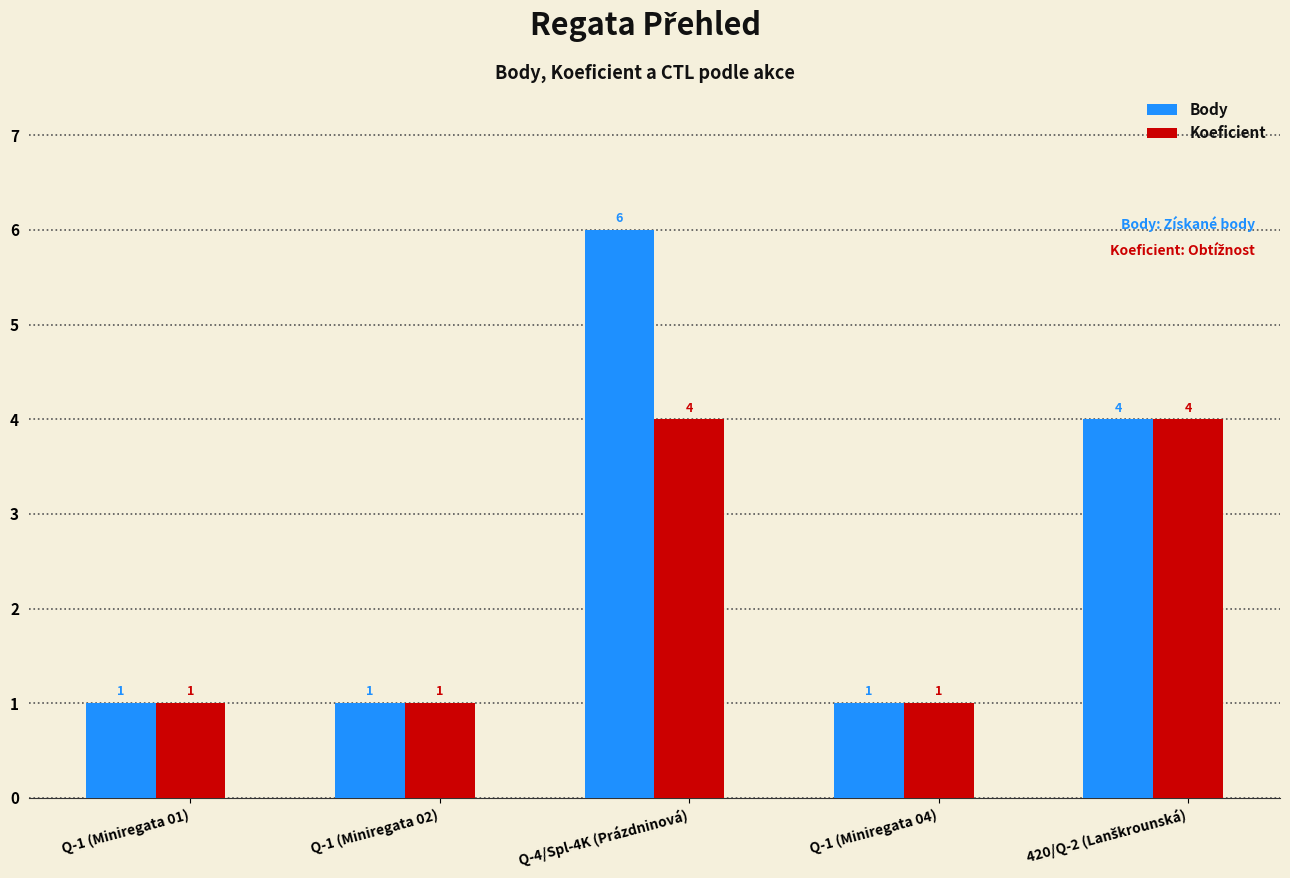

Count the Body values in the range 1 to 4.

4